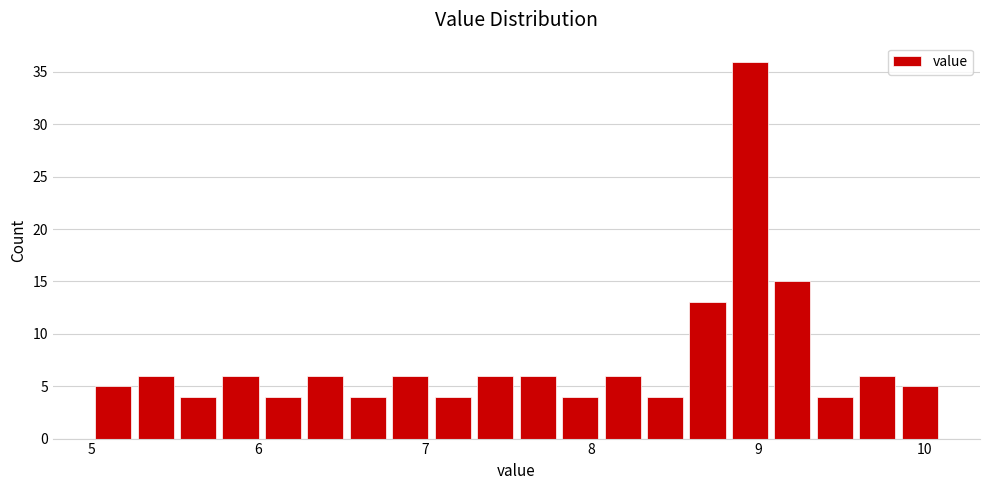

Around what value on the x-axis is the tallest bar? Give the approximate position of its centre, as read against the axis.

9.0